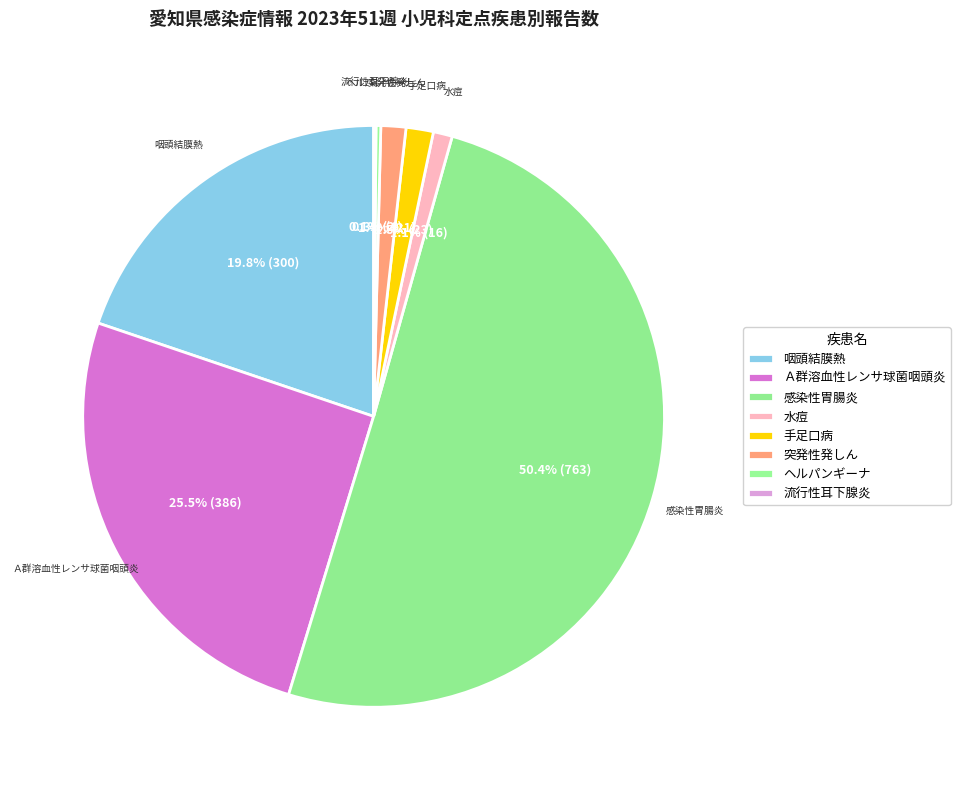

Does Ａ群溶血性レンサ球菌咽頭炎 represent more than half of the total?

No